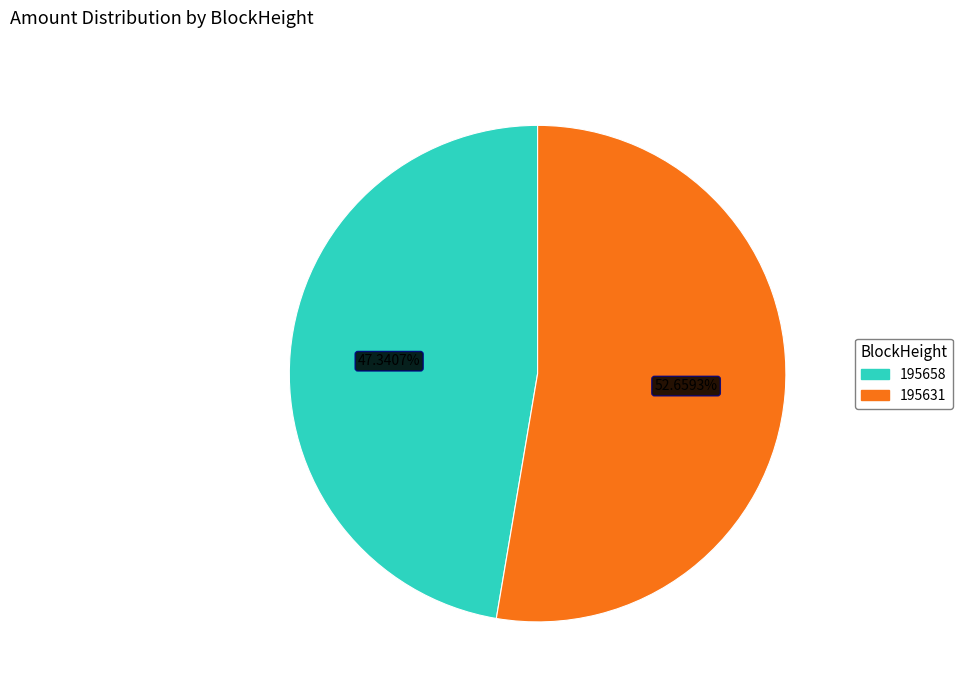

Count the number of slices in the pie.

2